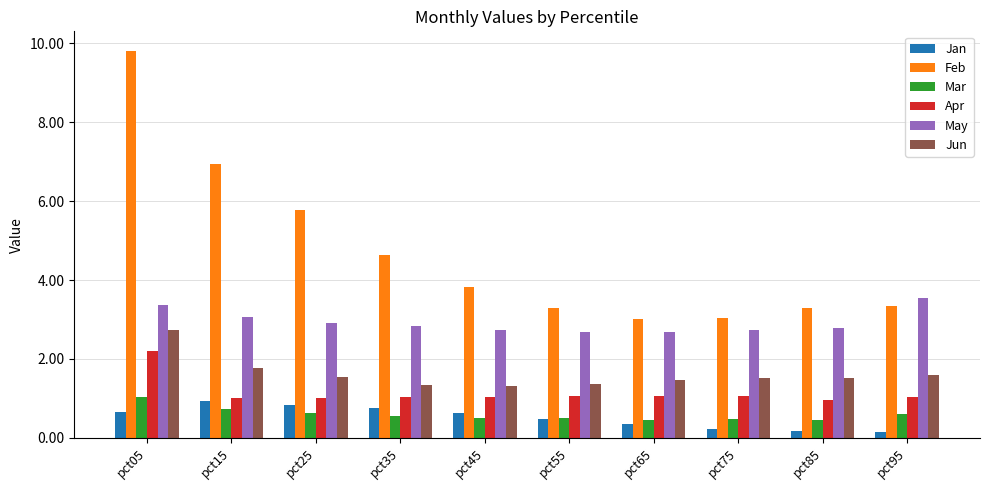

At how many categories does at least one series exceed 5?

3